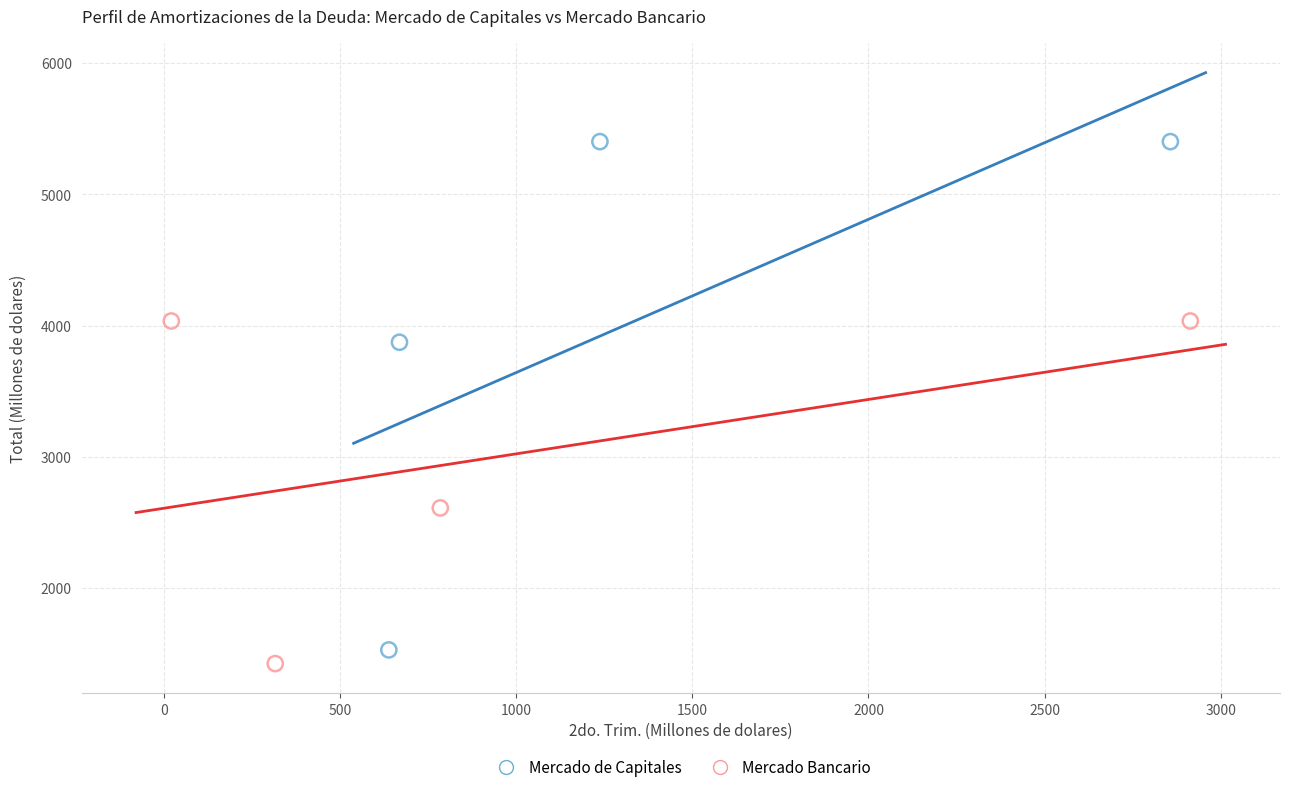

Which series reaches the maximum Y coordinate?

Mercado de Capitales